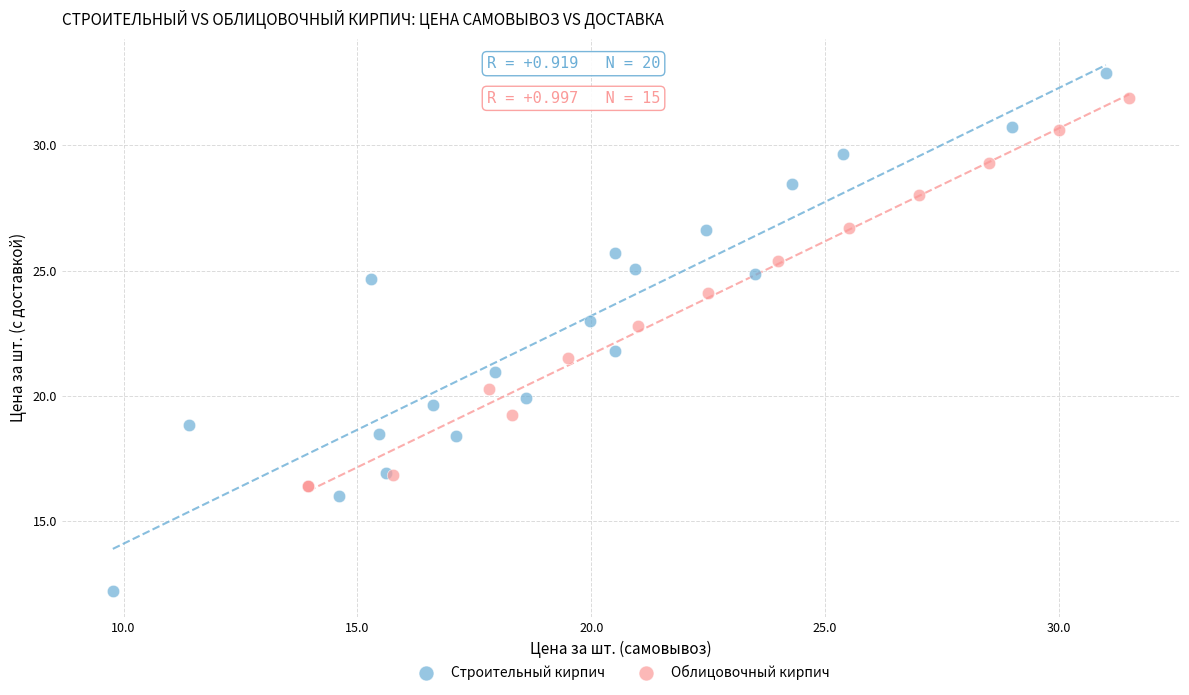

Which series reaches the maximum Y coordinate?

Строительный кирпич